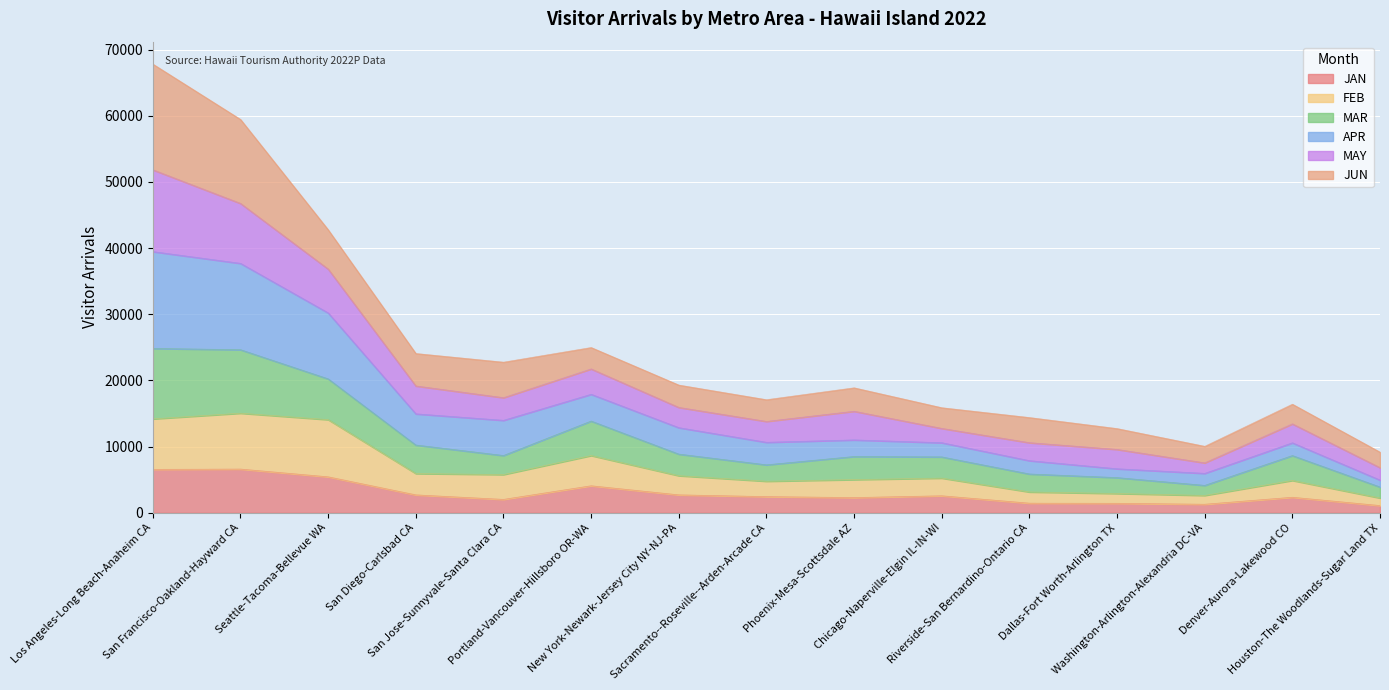

What are all the series names shown in the legend?

JAN, FEB, MAR, APR, MAY, JUN